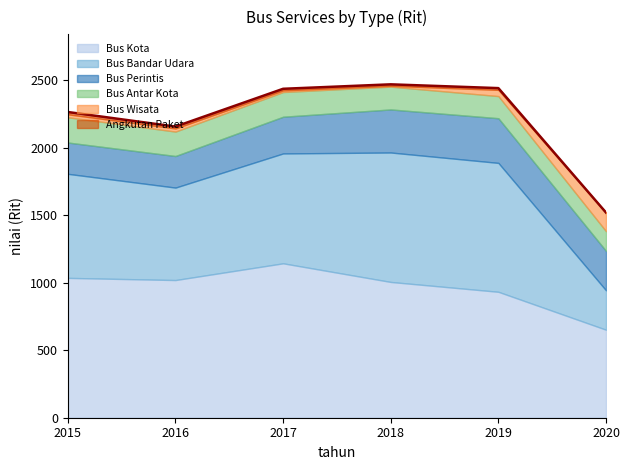

True or false: Bus Perintis and Bus Wisata intersect in this chart.

False